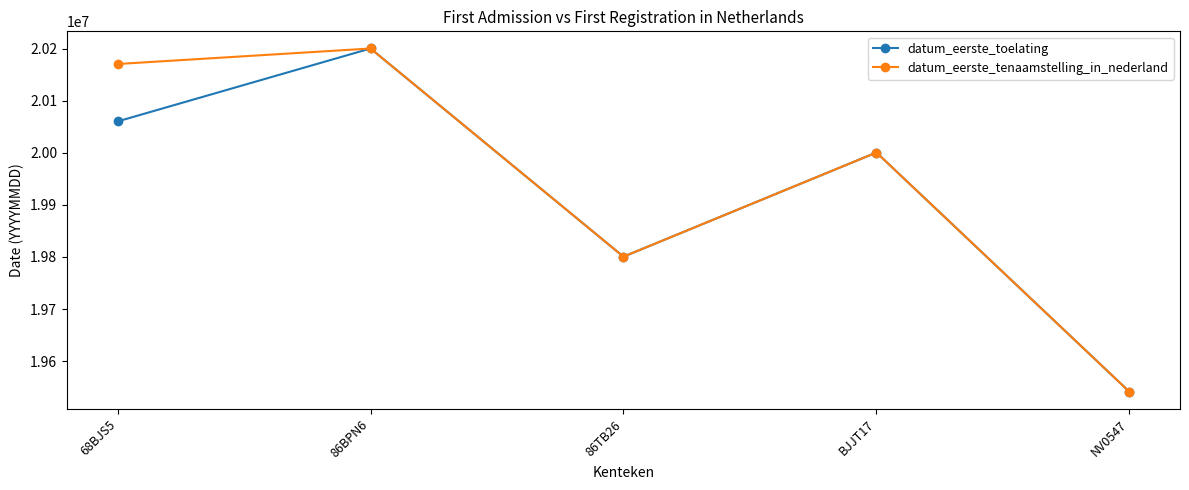

What position from the left is NV0547?

5